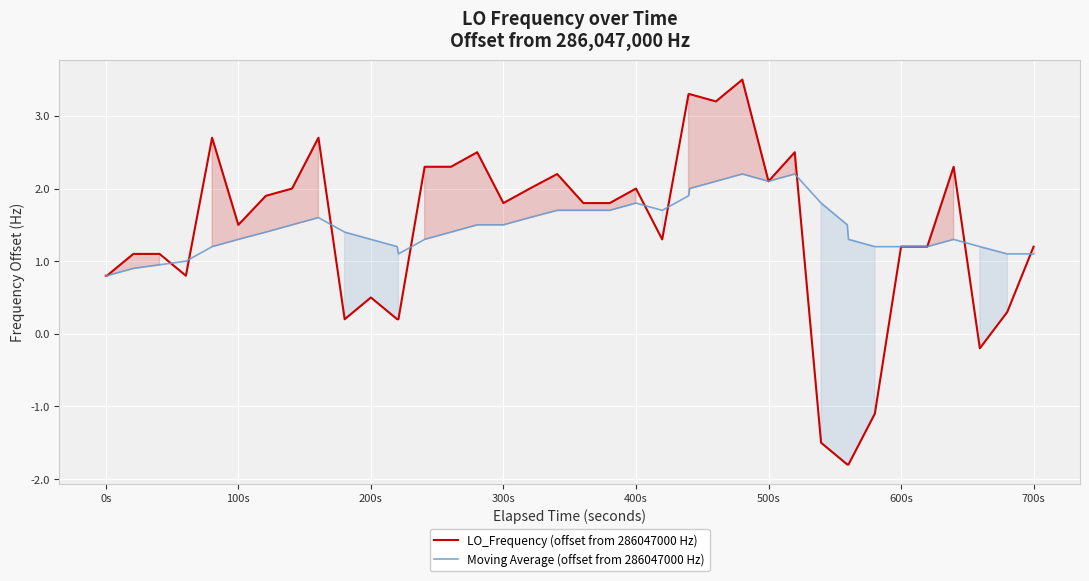

True or false: LO_Frequency (offset from 286047000 Hz) has a value of 1.2 at 700s.

True